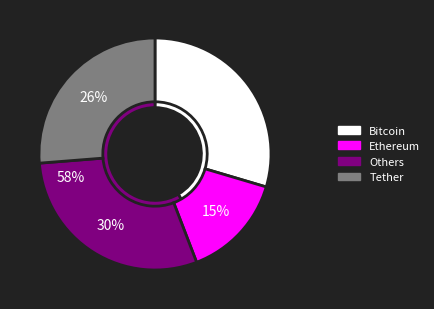

True or false: Суп из овощей accounts for 1% of the total.

False